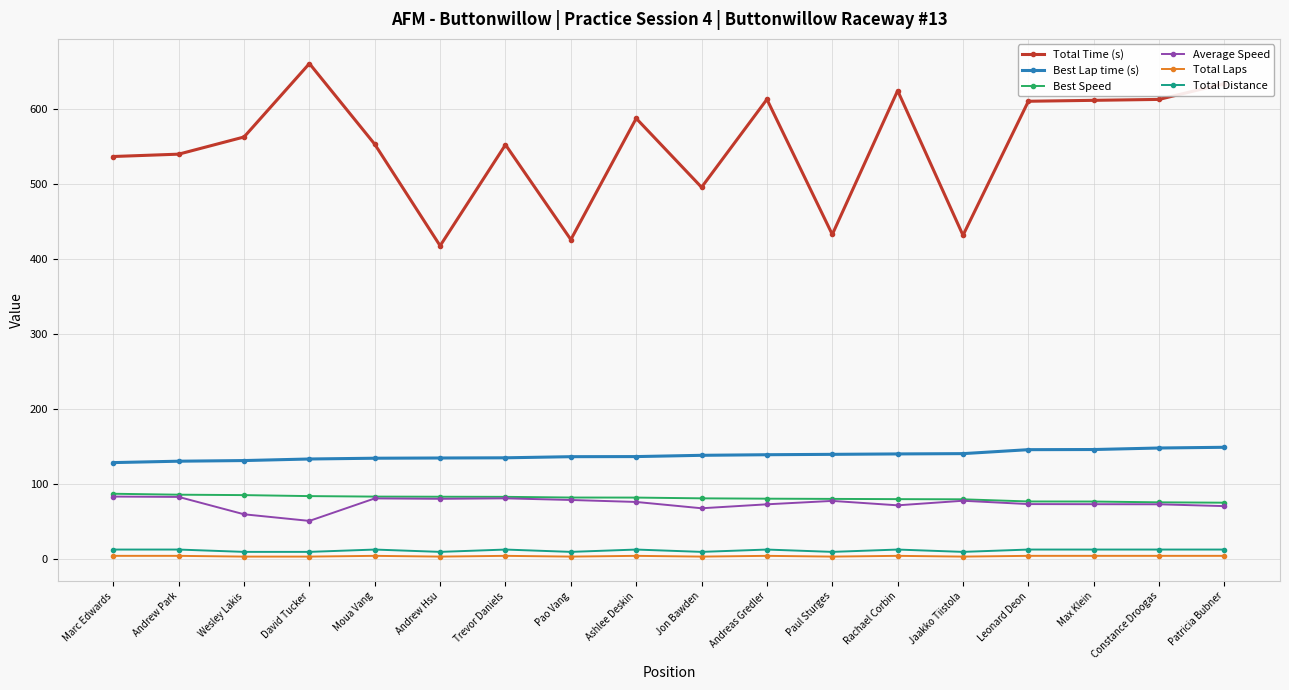

What is the difference between the maximum and minimum values in the Total Distance series?

3.1